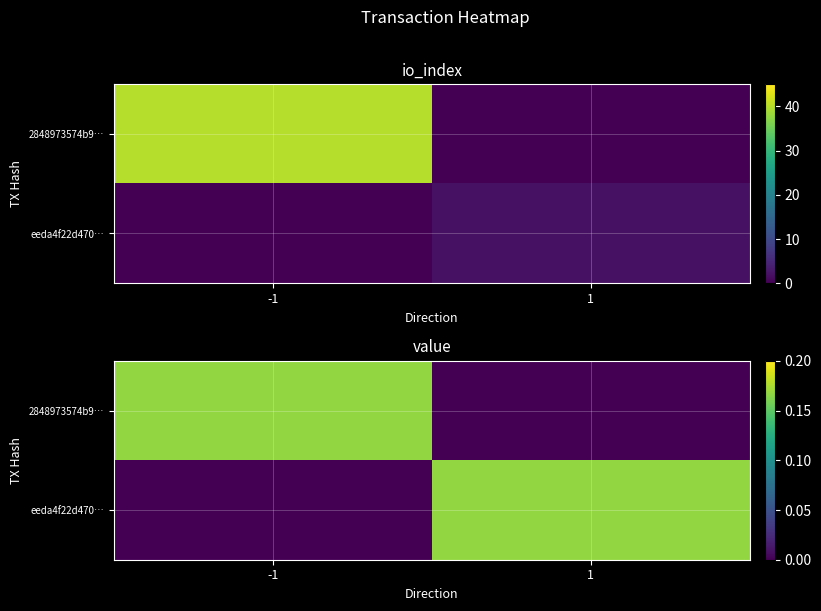

Is it true that 2848973574b9… equals 0.0 at 1?

True